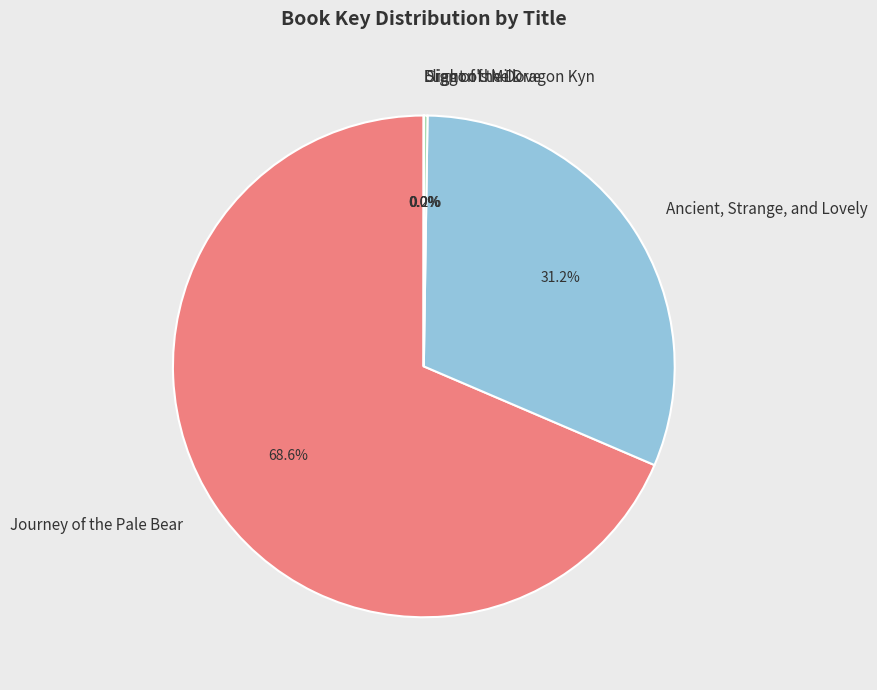

What portion of the pie excludes Ancient, Strange, and Lovely?

68.8%